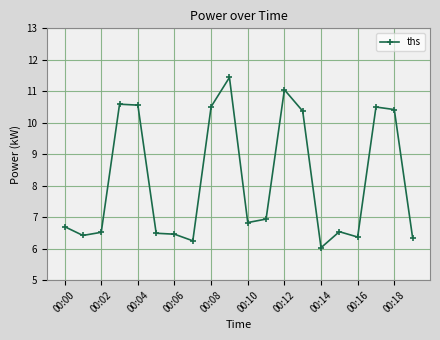

What is the value of the 11th point from the left?

6.8